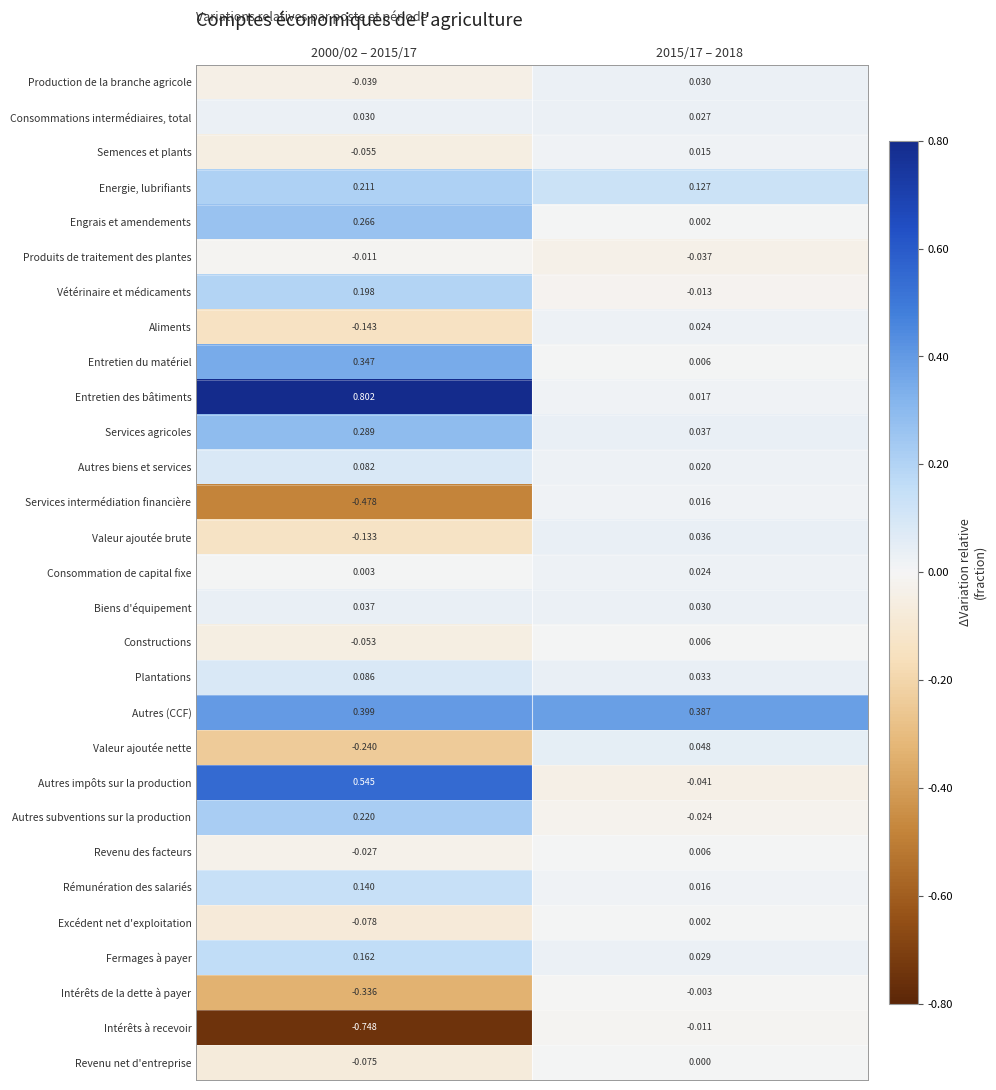

Which series has the largest total across all categories?

Entretien des bâtiments